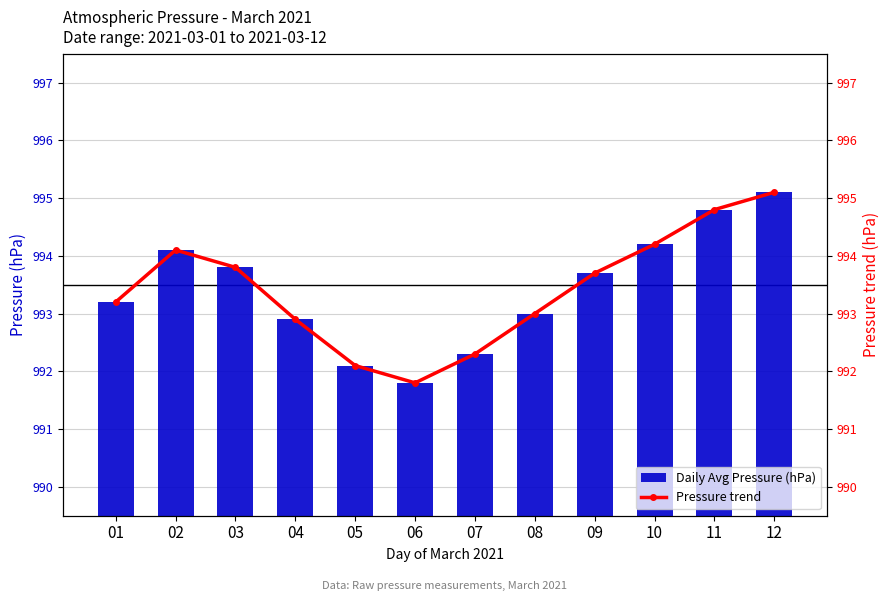

What is the value of the Pressure trend bar at the 2nd from the left?

994.1